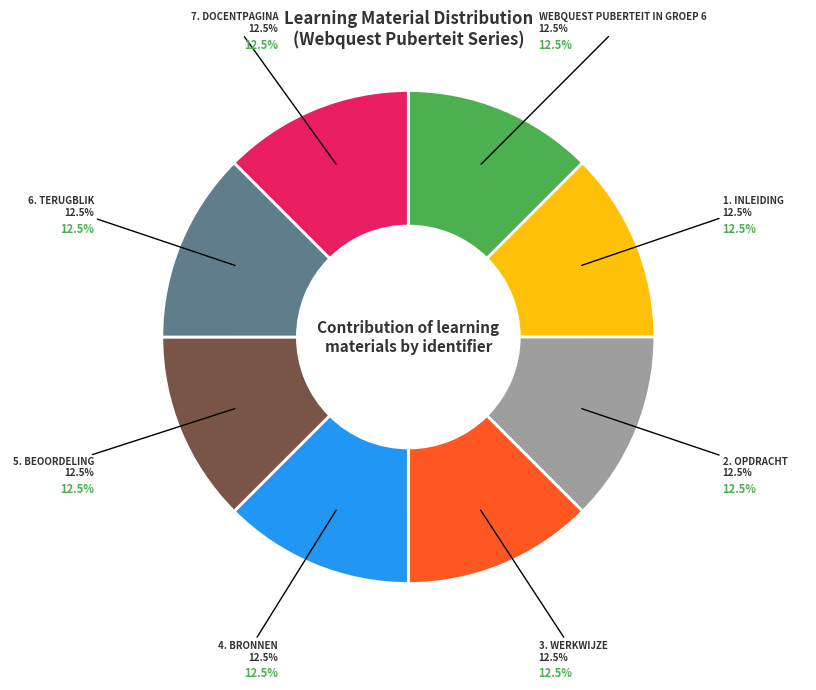

Is 4. Bronnen the majority of the pie?

No